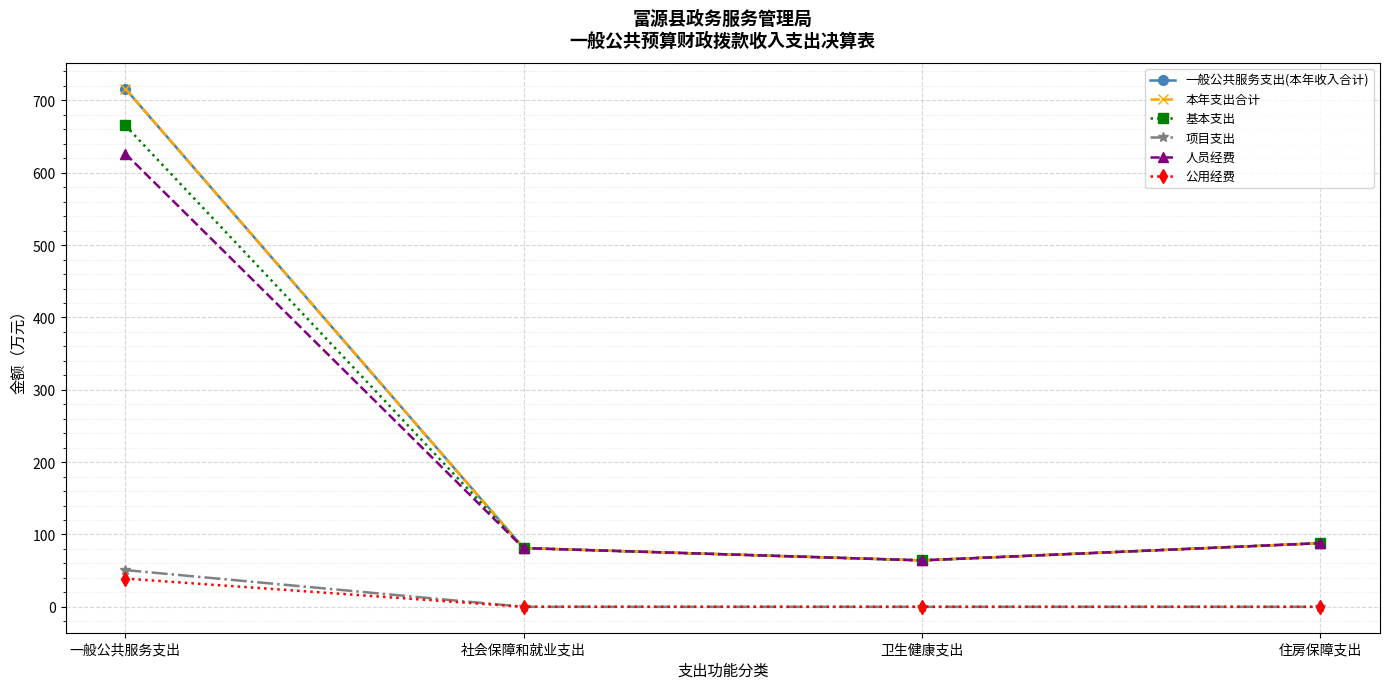

Which label corresponds to the largest value in the chart?

一般公共服务支出